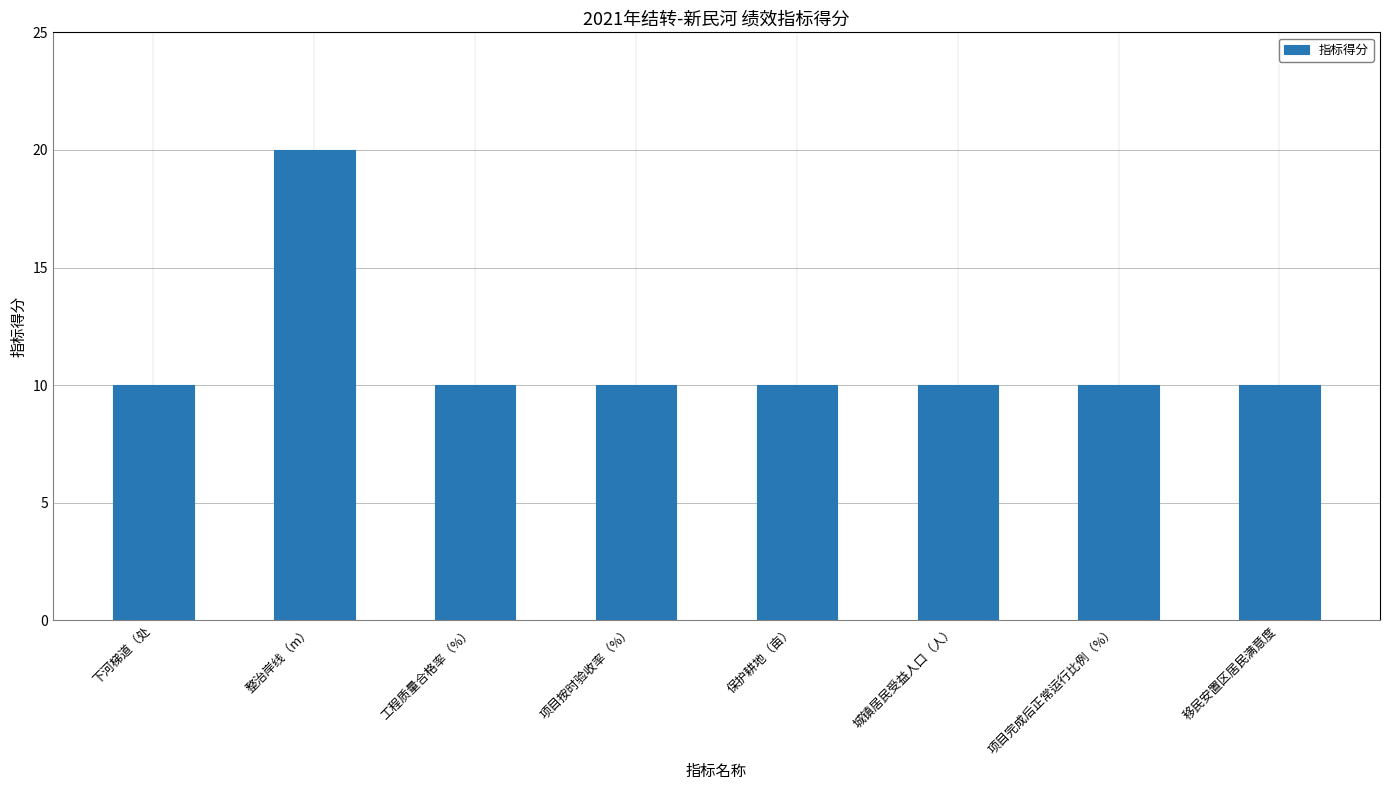

Reading right to left, what are all the values shown in this chart?

移民安置区居民满意度=10	项目完成后正常运行比例（%）=10	城镇居民受益人口（人）=10	保护耕地（亩）=10	项目按时验收率（%）=10	工程质量合格率（%）=10	整治岸线（m）=20	下河梯道（处=10